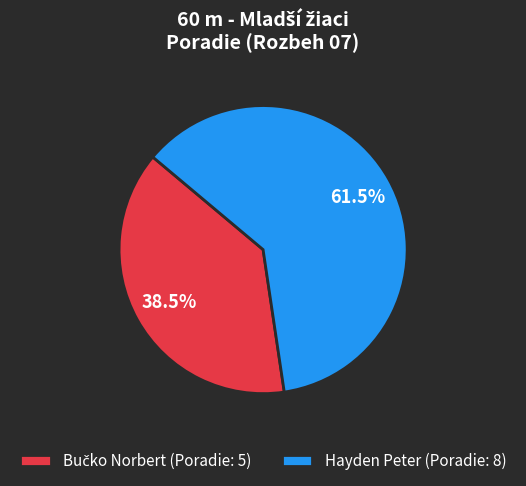

Does Hayden Peter (Poradie: 8) account for over 50% of the chart?

Yes